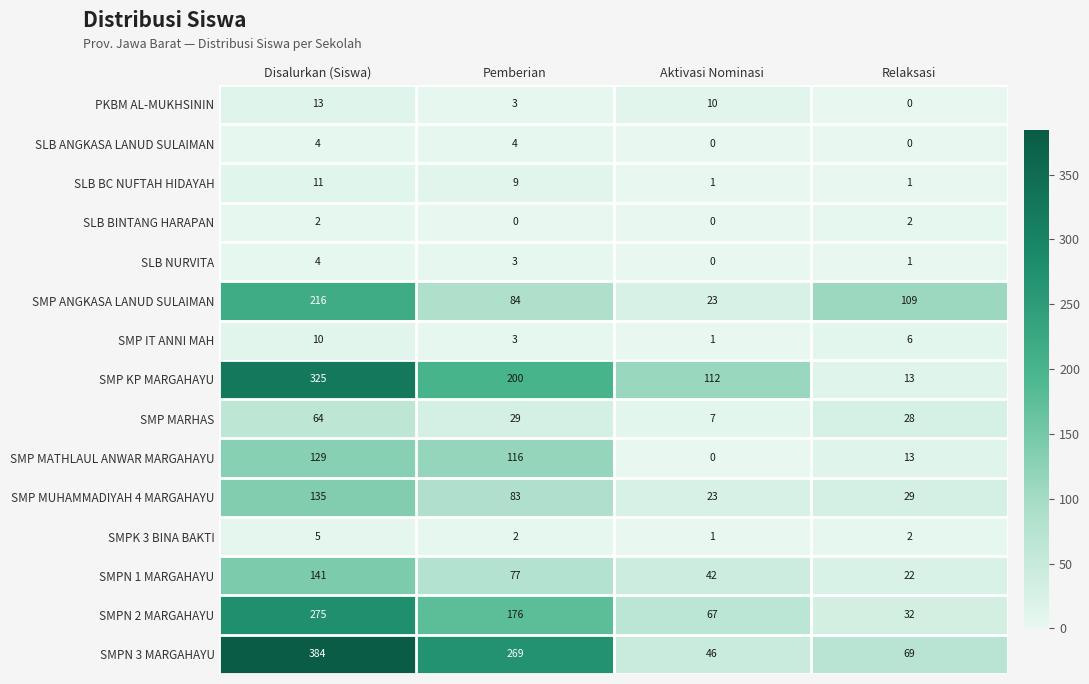

What is the average value of the SLB BC NUFTAH HIDAYAH series?

6